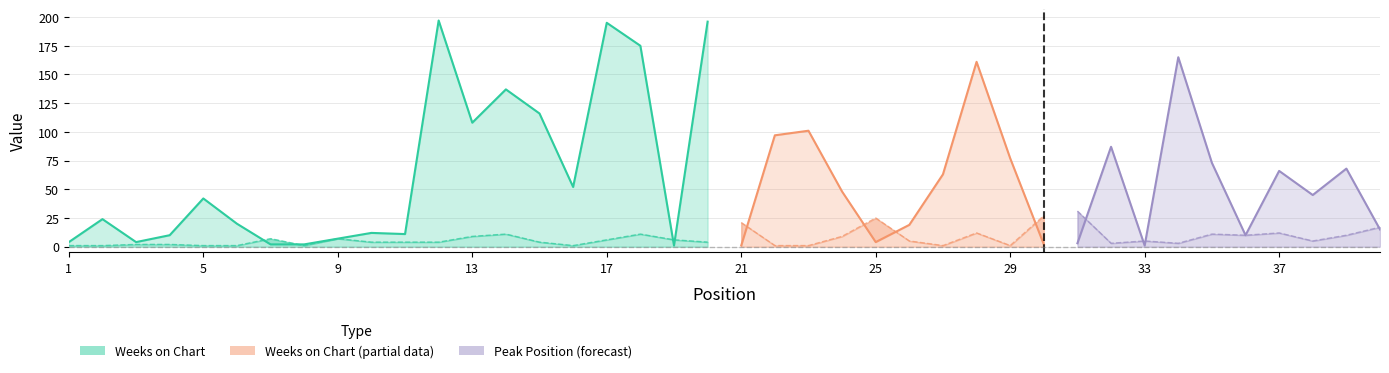

True or false: Peak Position has a value of 7 at 7.

True